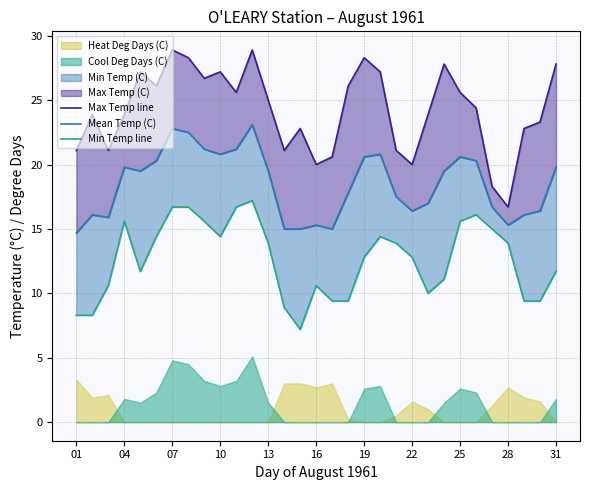

Rank the series at 11 from lowest to highest value.

Min Temp line, Mean Temp (C), Max Temp line